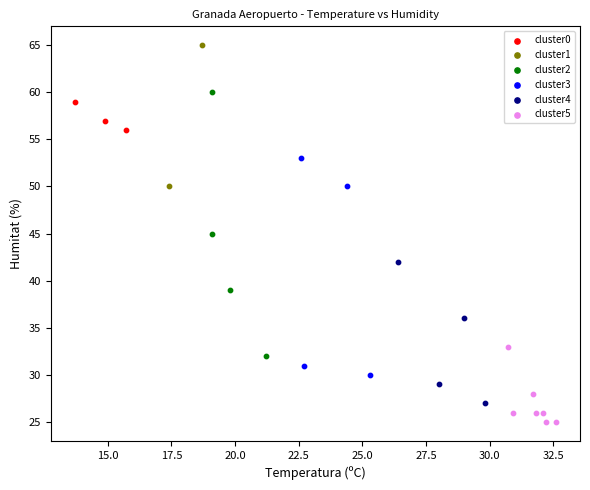

Which series reaches the minimum Y coordinate?

cluster5